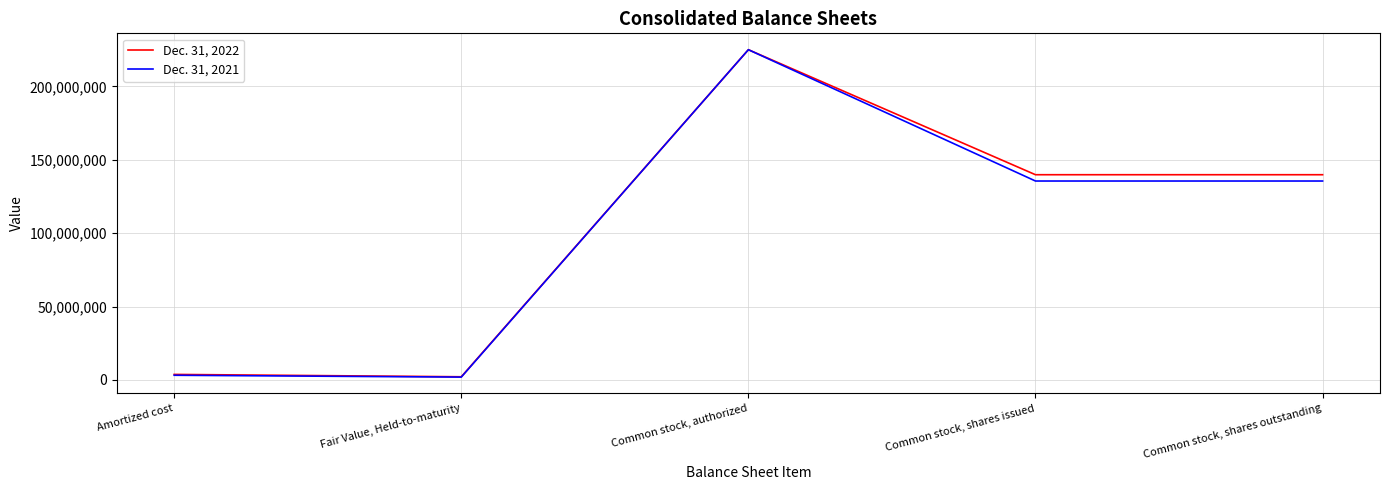

Does the chart display data point markers on the line(s)?

No